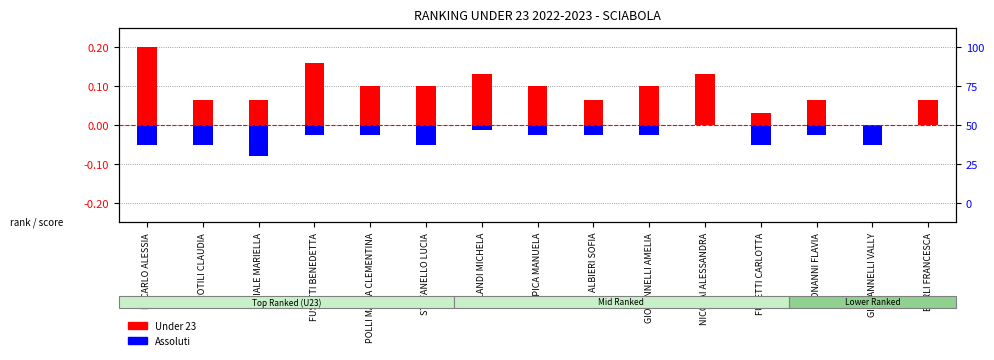

The Assoluti series shows -0.0 at LANDI MICHELA. True or false?

False